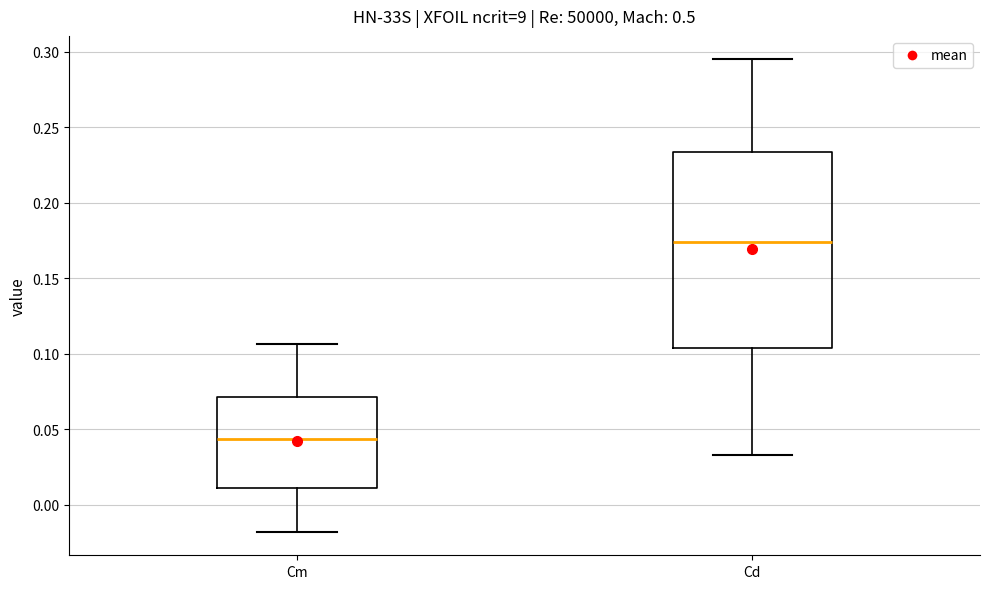

Reading left to right, transcribe this box plot: for each box, give where its median line is, the range the box spans, and where its two whiskers end, as read against the y-axis. The values are not printed on the chart, so give them approximately, as read against the axis.

Cm: median 0.045, box 0.010 to 0.070, whiskers -0.020 to 0.105
Cd: median 0.175, box 0.105 to 0.235, whiskers 0.035 to 0.295